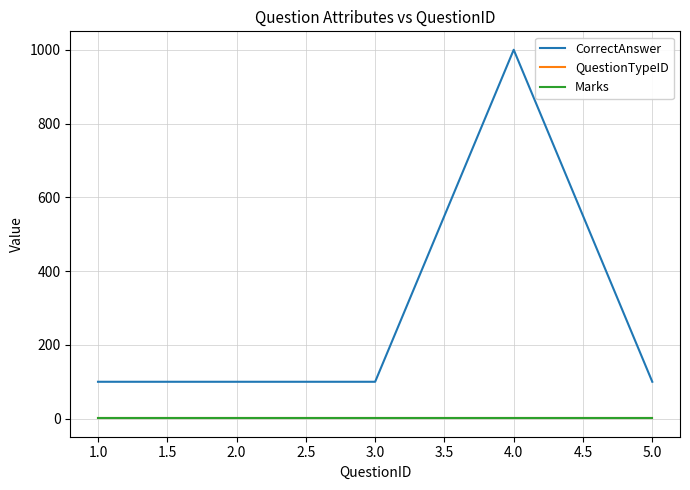

Does the chart have visible grid lines?

Yes